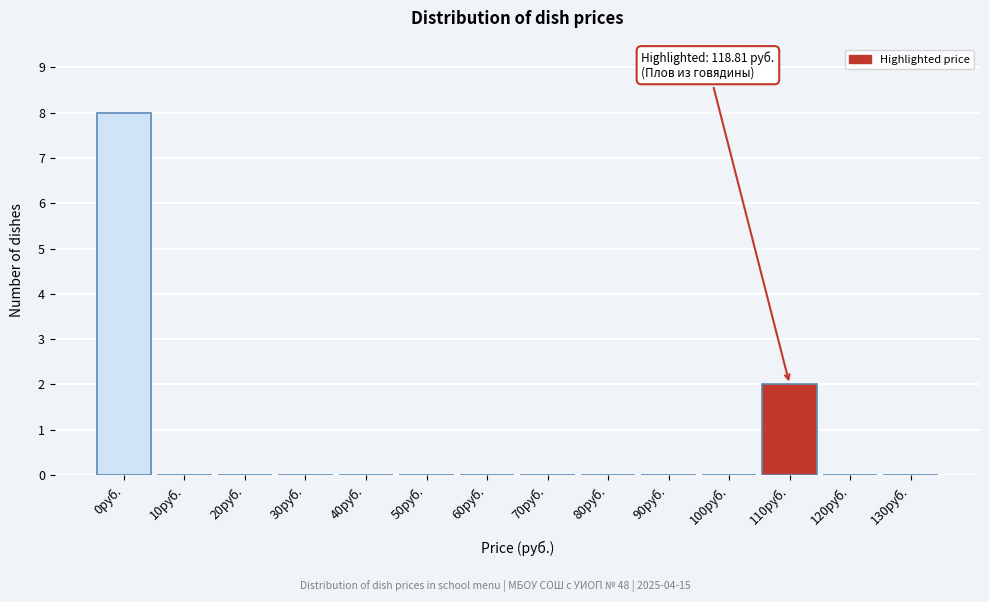

Reading left to right, extract all data points from this chart.

0руб.=8	10руб.=0	20руб.=0	30руб.=0	40руб.=0	50руб.=0	60руб.=0	70руб.=0	80руб.=0	90руб.=0	100руб.=0	110руб.=2	120руб.=0	130руб.=0